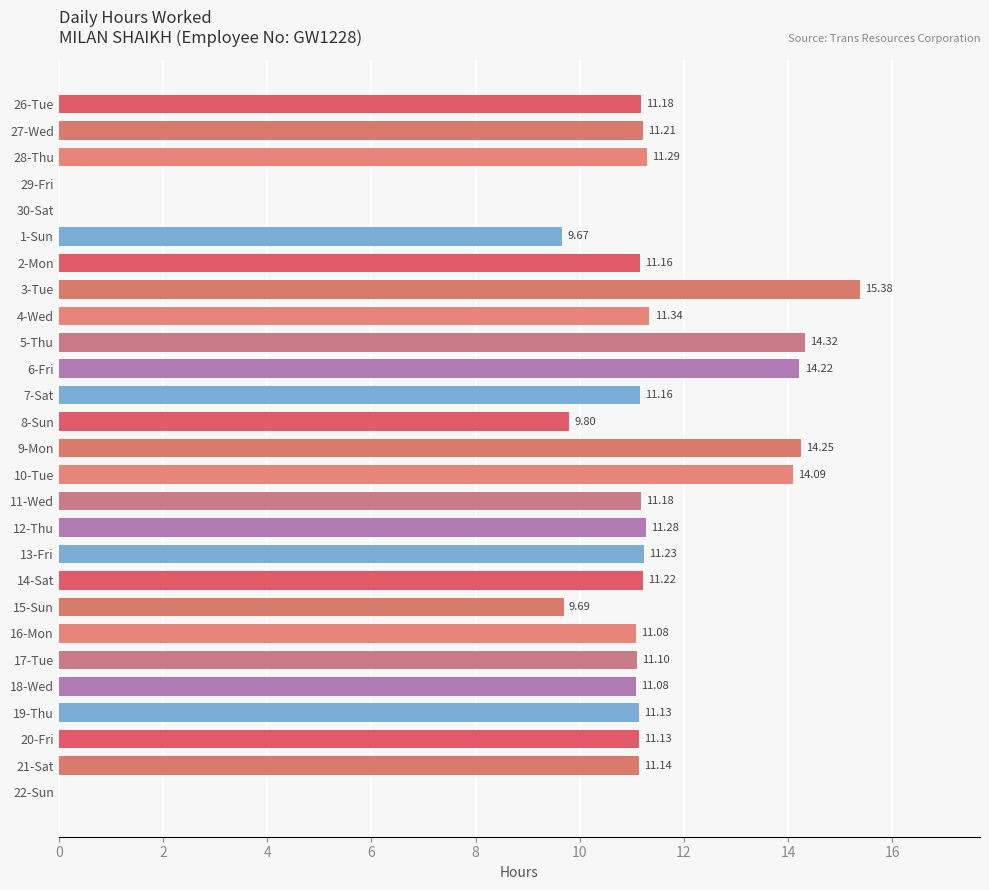

What is the sum of the values at 26-Tue and 17-Tue?

22.3